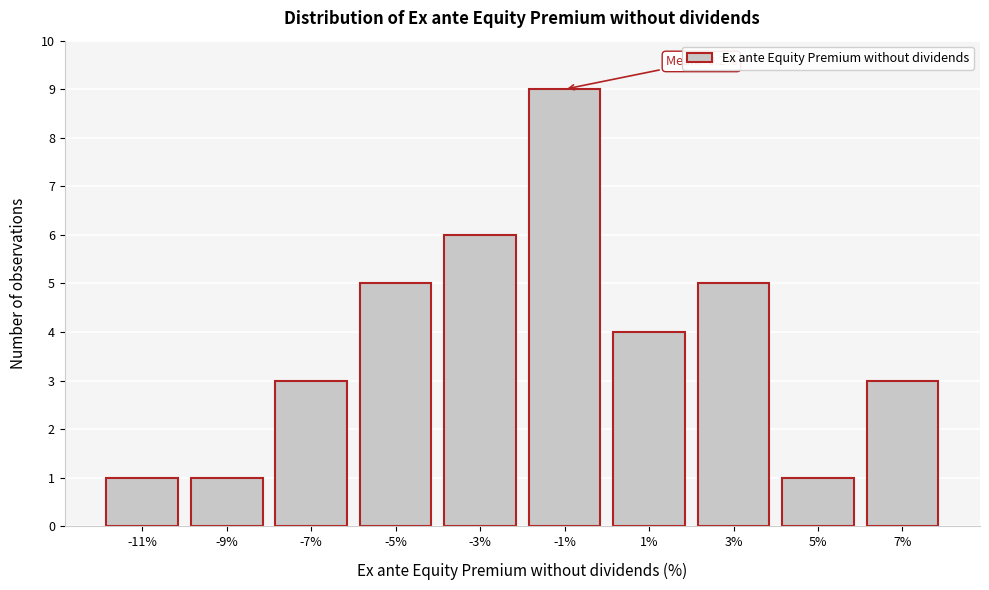

Reading left to right, transcribe all the data shown in this chart.

1	1	3	5	6	9	4	5	1	3